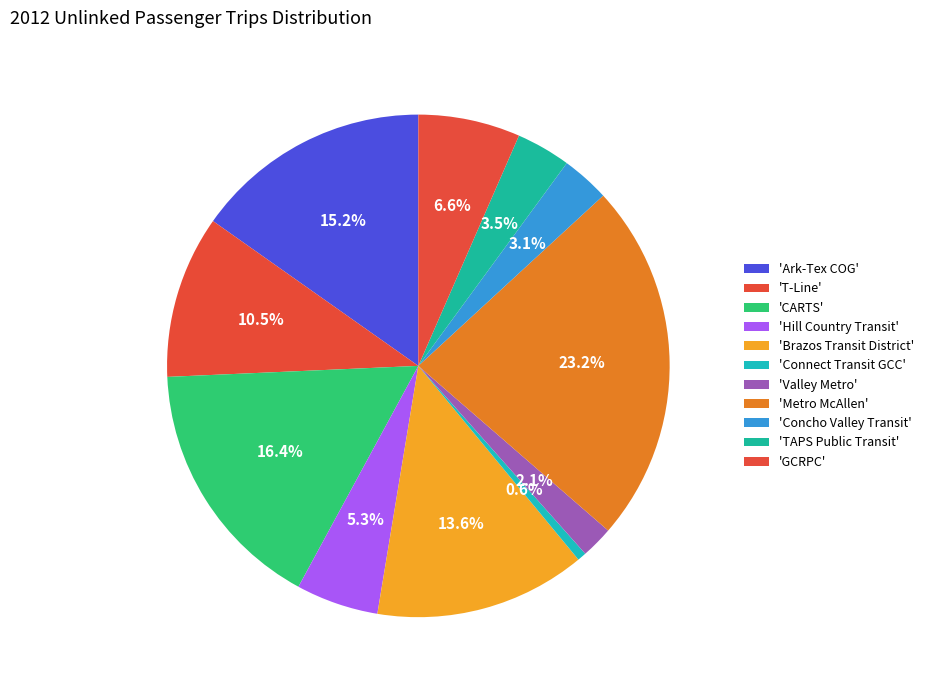

Is there a majority slice in this chart?

No